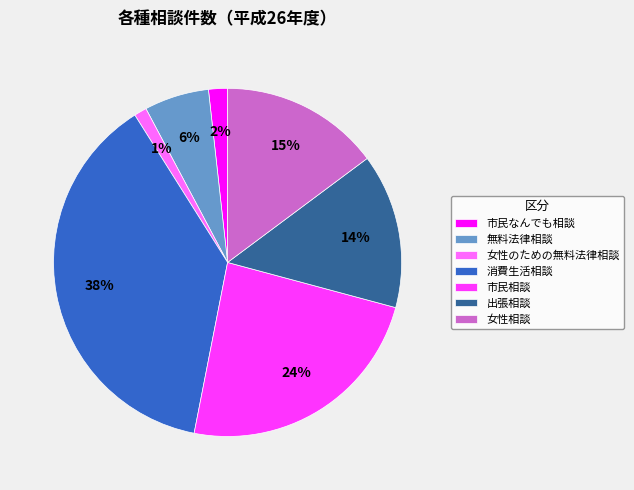

What percentage is the 出張相談 slice, to the nearest percent?

14%